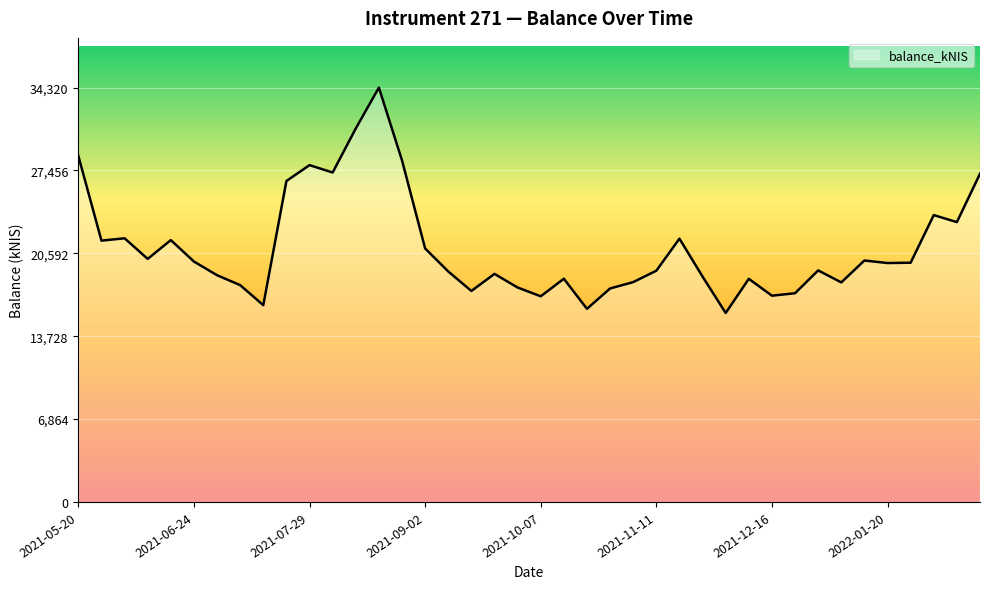

What is the difference between the maximum and minimum values?

18670.2